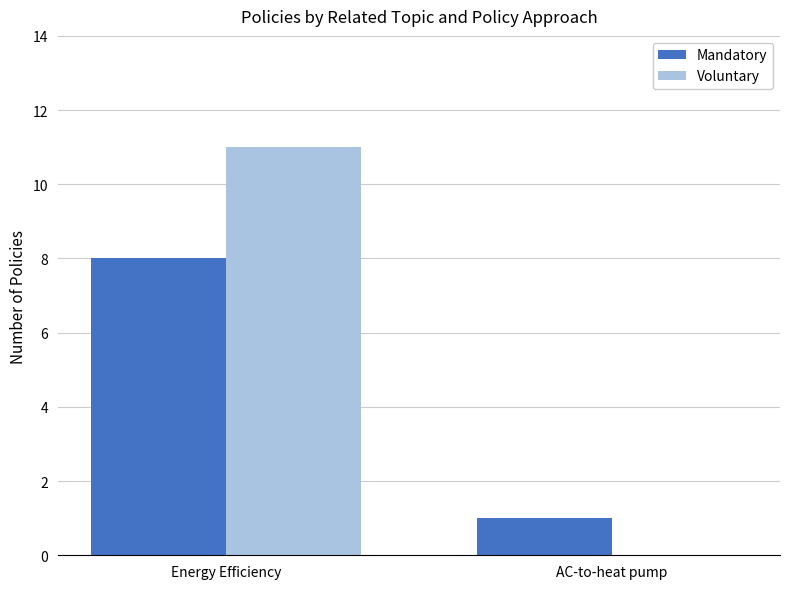

Which category has the highest value in the Mandatory series?

Energy Efficiency